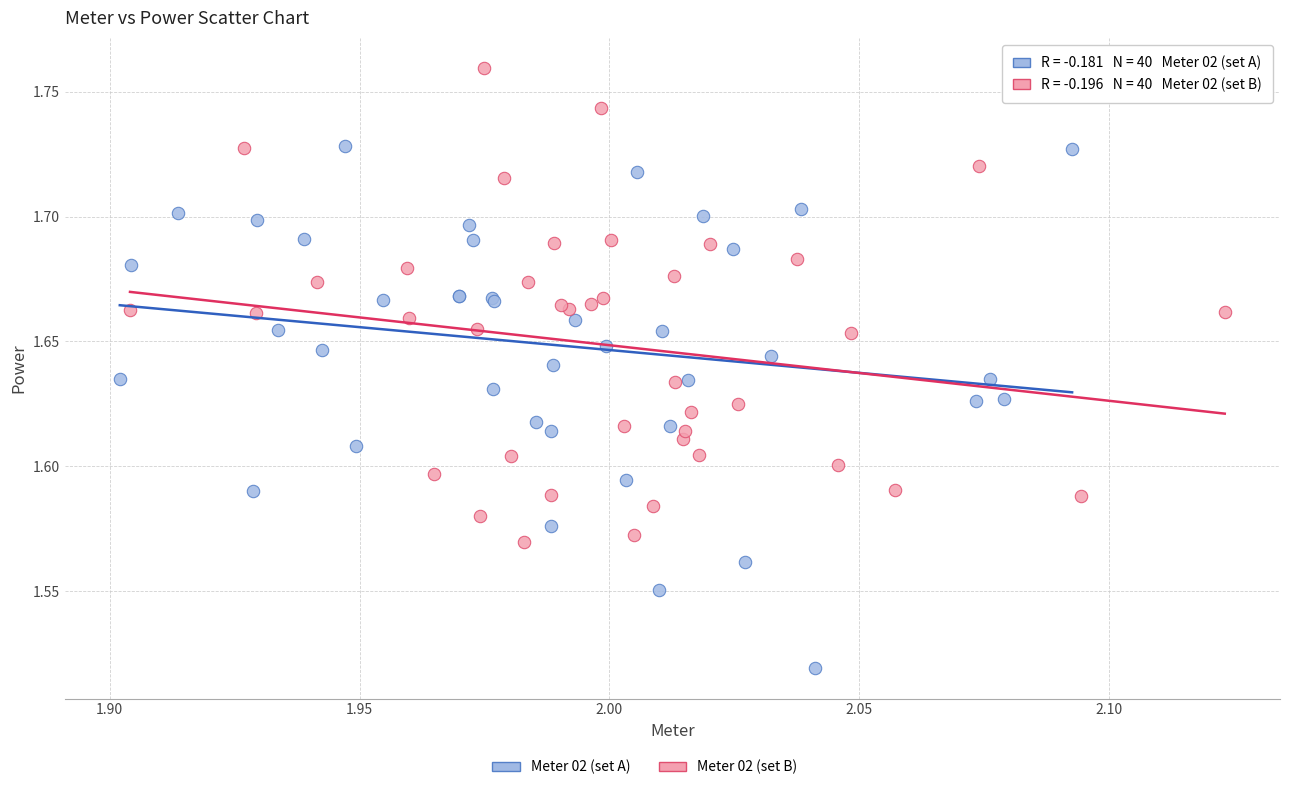

Which series contains the lowest Y value?

Meter 02 (set A)